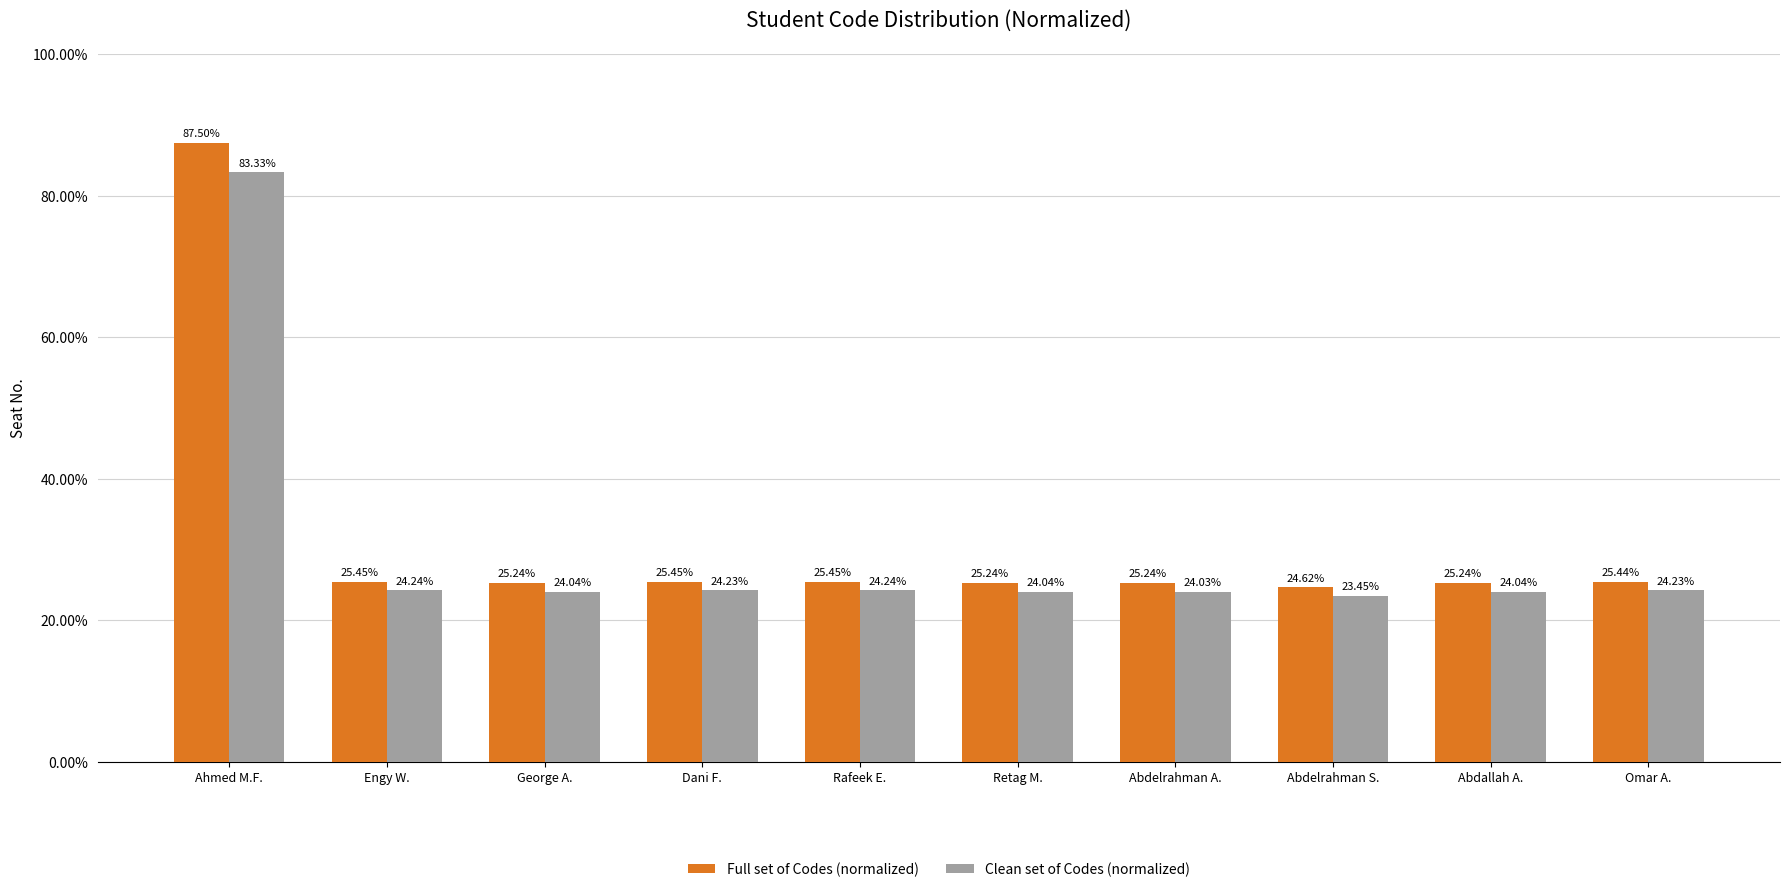

Rank the series by their average value, from highest to lowest.

Full set of Codes (normalized), Clean set of Codes (normalized)